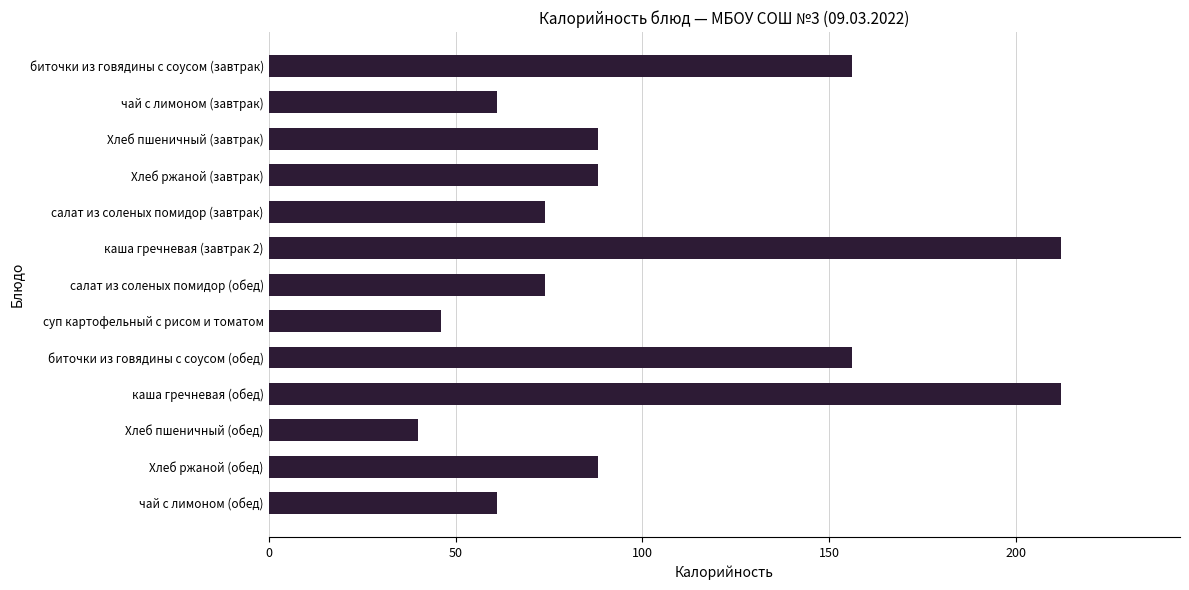

Between биточки из говядины с соусом (завтрак) and Хлеб пшеничный (обед), which is larger?

биточки из говядины с соусом (завтрак)